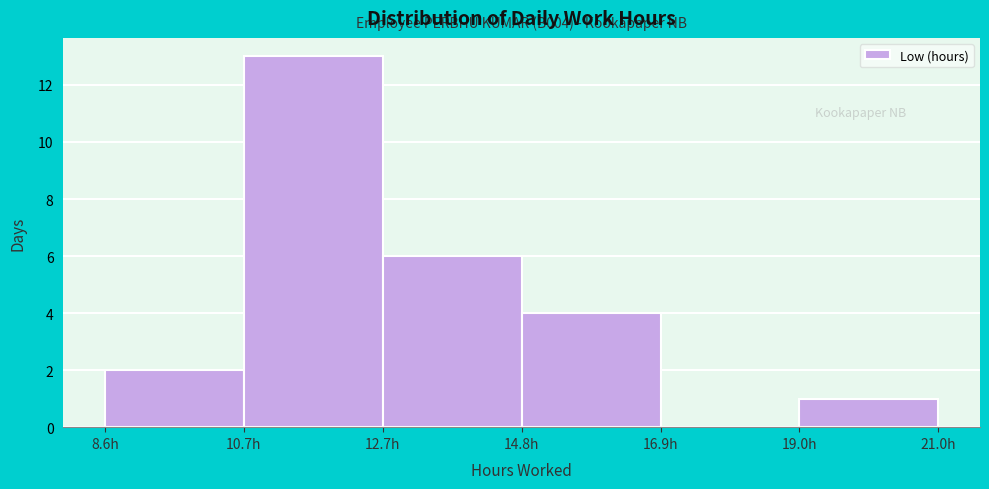

Over which range of the x-axis is the bar tallest?

10.5 to 12.5